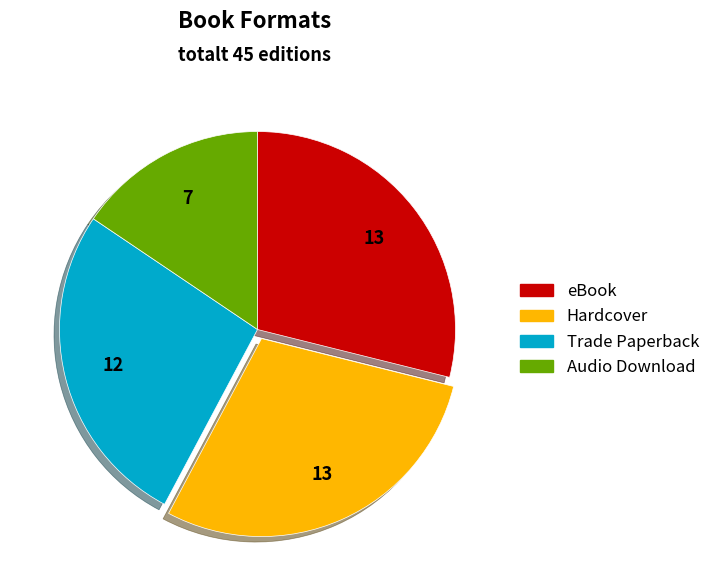

Is there any slice that represents more than half of the pie?

No